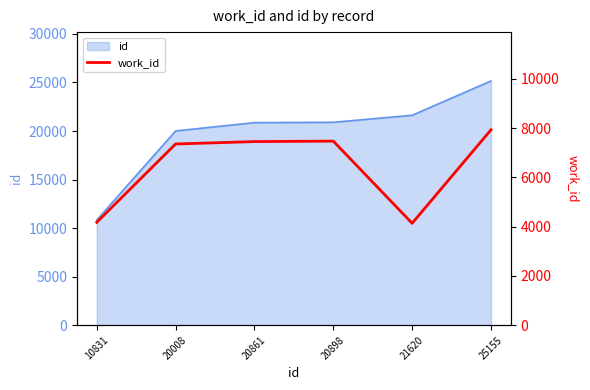

At which category does the chart reach its peak across all series?

25155